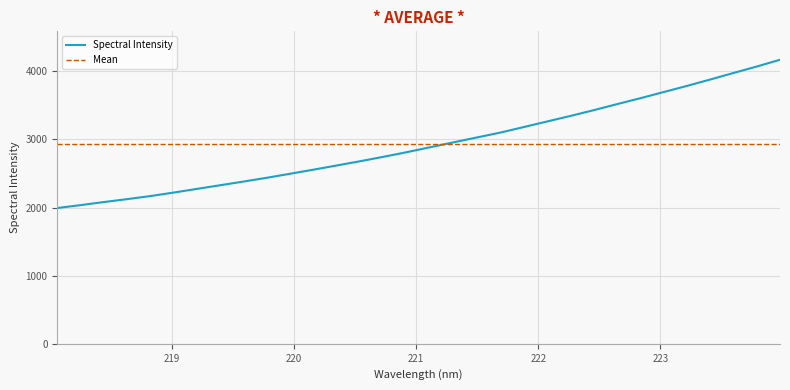

Is it true that the value at 221.6902 is 5152.7?

False